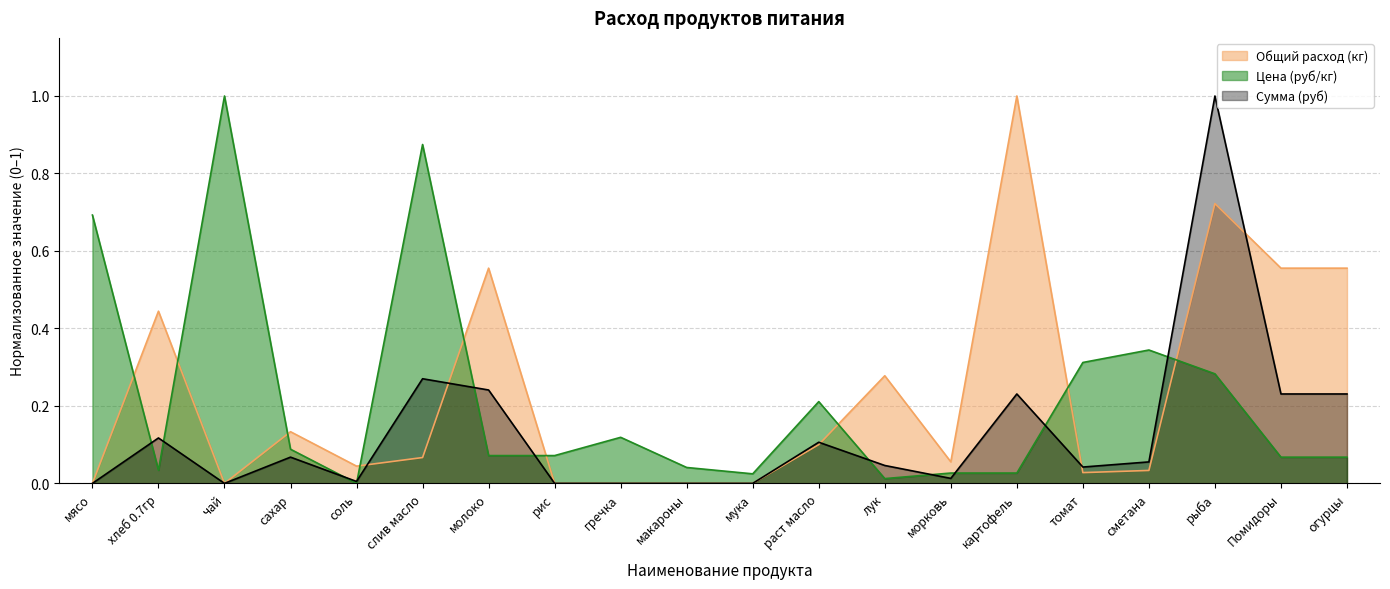

How many lines are shown in the chart?

3